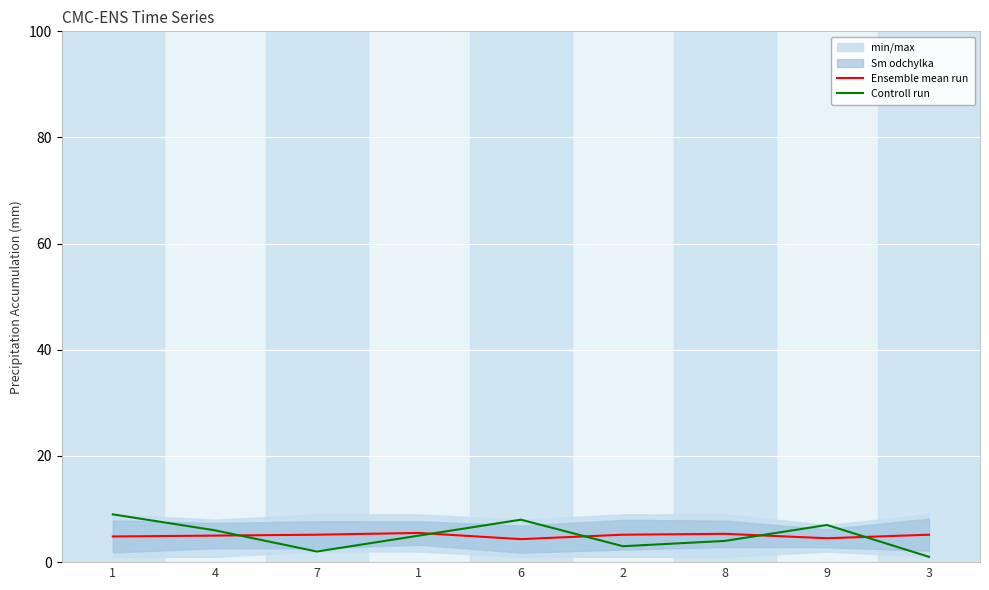

What is the difference between the second highest and minimum values in the Ensemble mean run series?

1.0